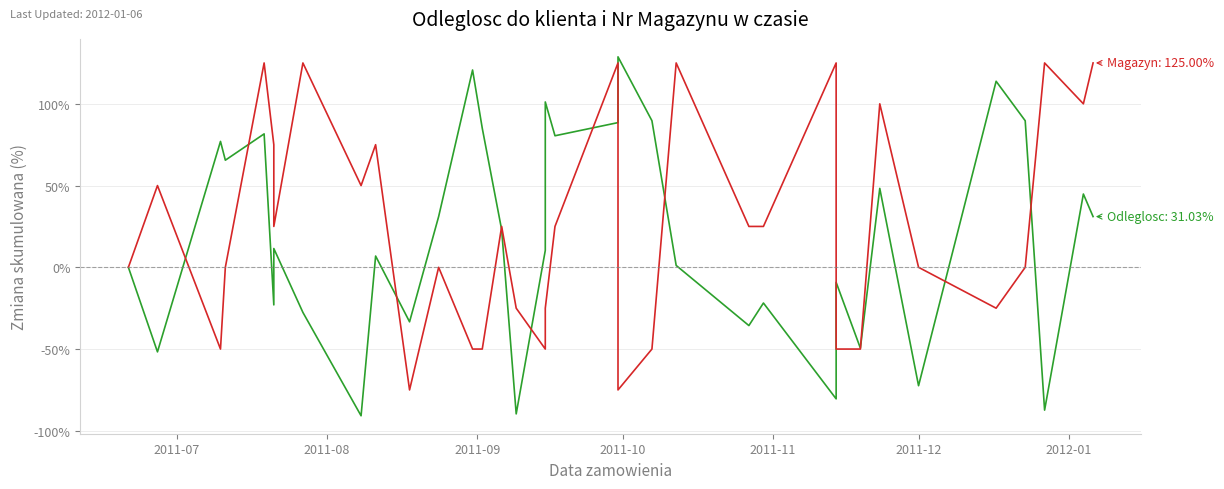

List the series in order of their overall mean, highest first.

Magazyn, Odleglosc do klienta (km)